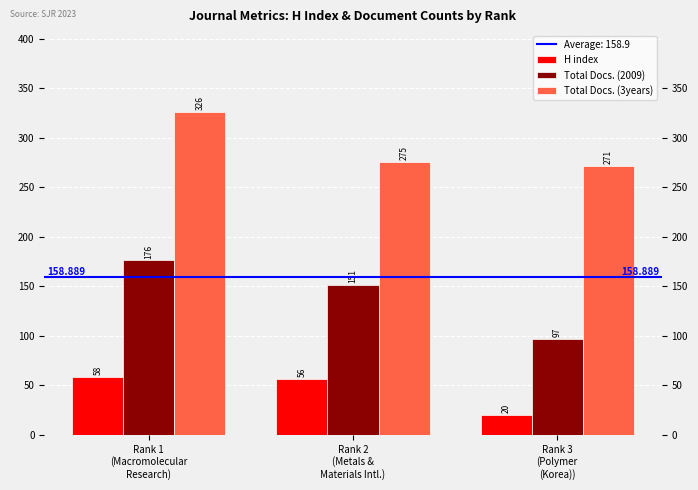

Rank the series by their average value, from lowest to highest.

H index, Total Docs. (2009), Total Docs. (3years)